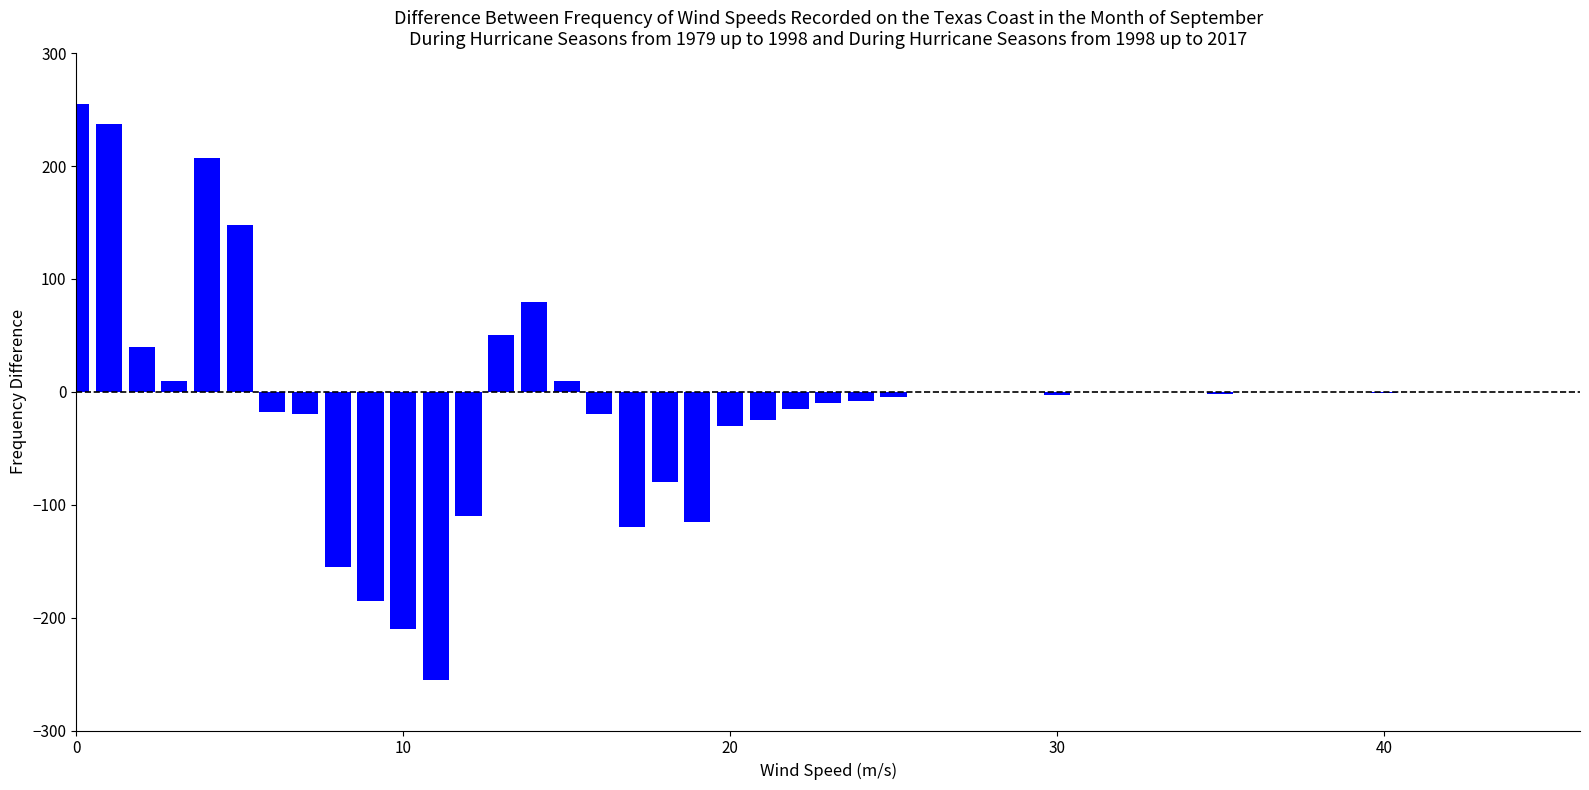

Count the number of data series in this chart.

1